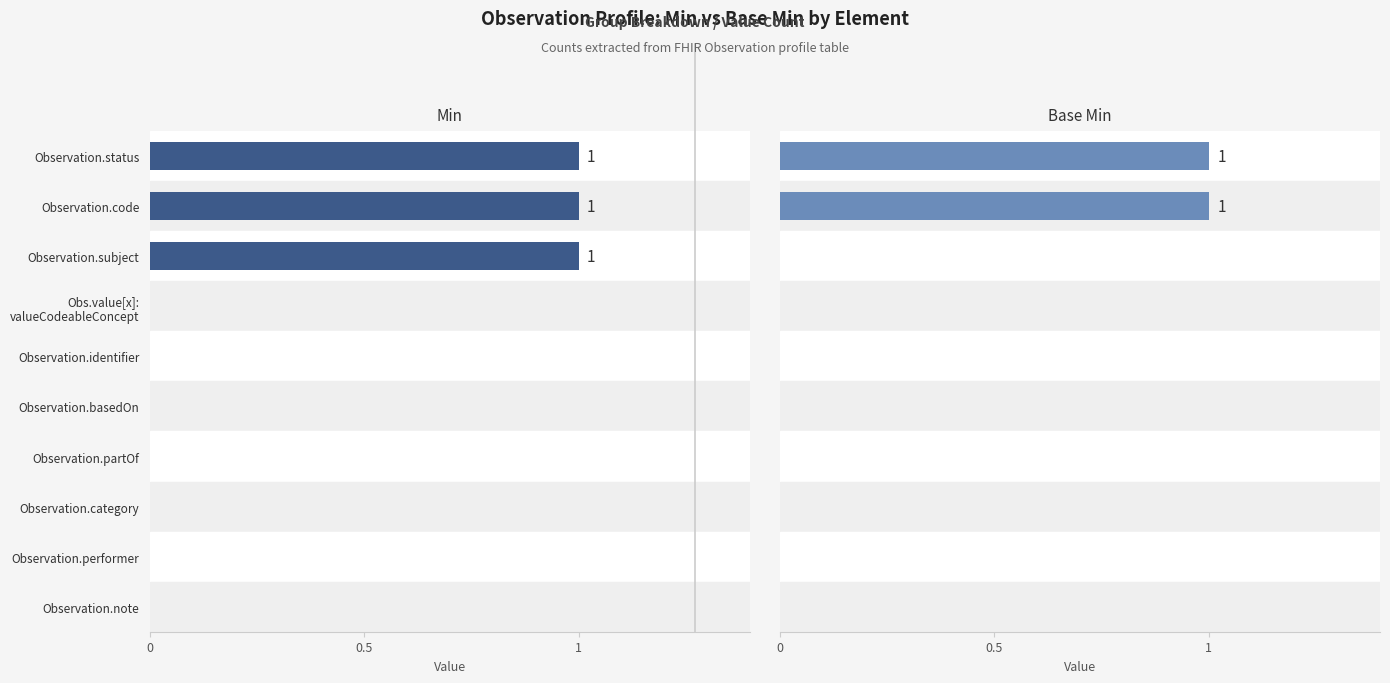

What position from the right is Observation.partOf?

4